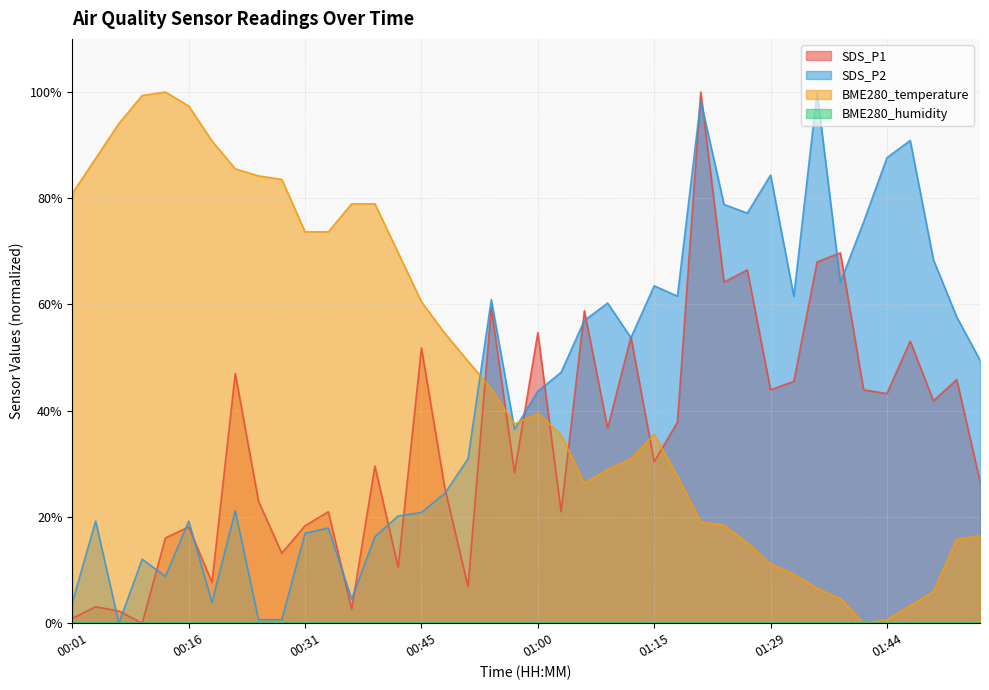

What is the difference between the highest and lowest values at 01:29?

84.4